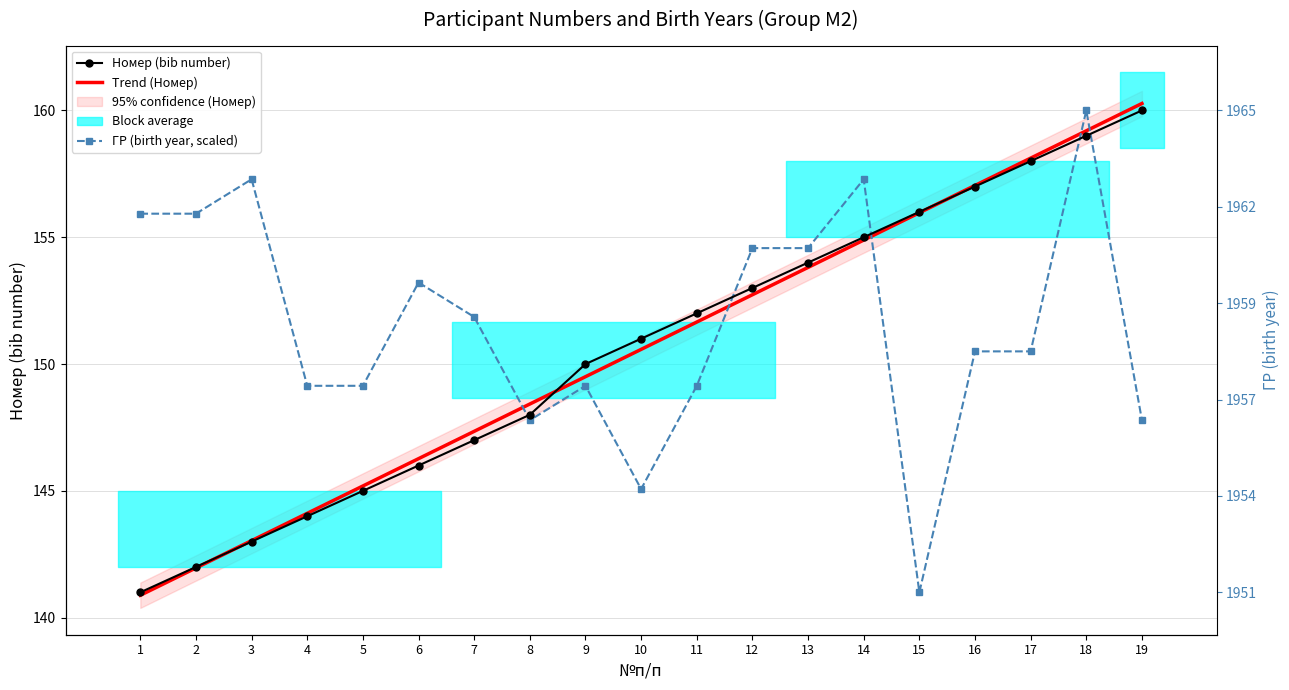

Which series has the widest spread of values?

Номер